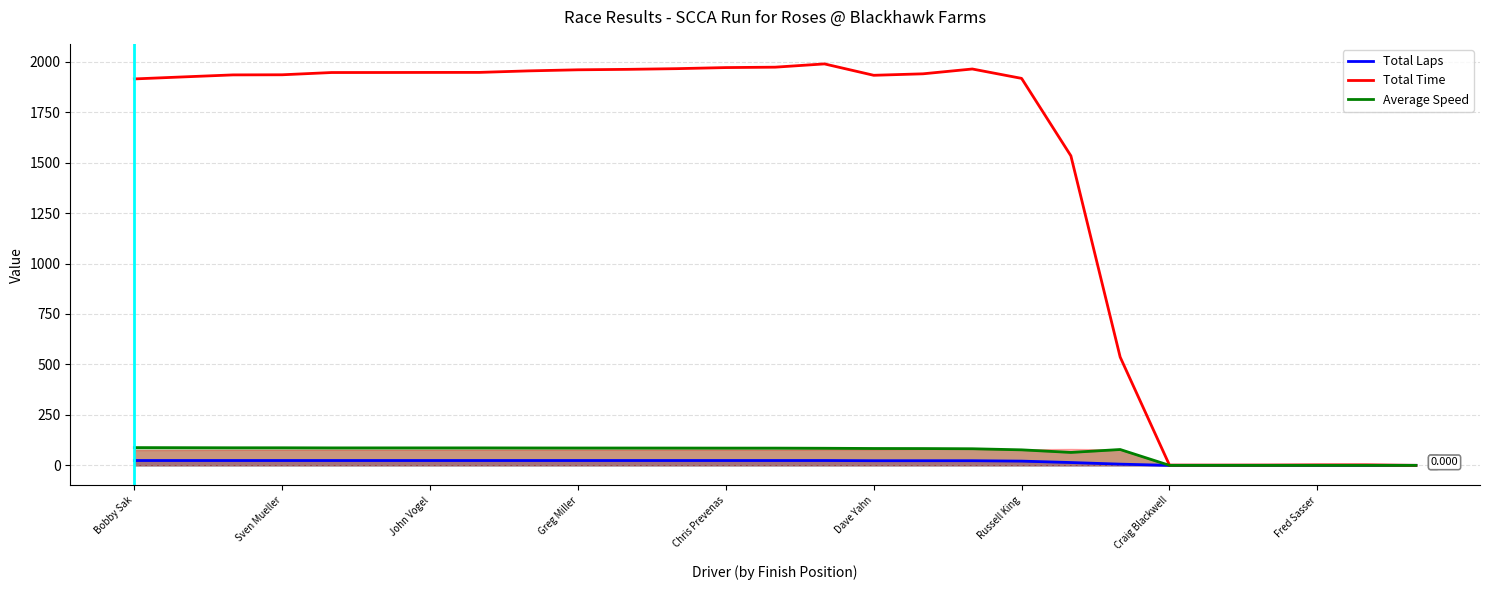

What position from the right is 17?

10